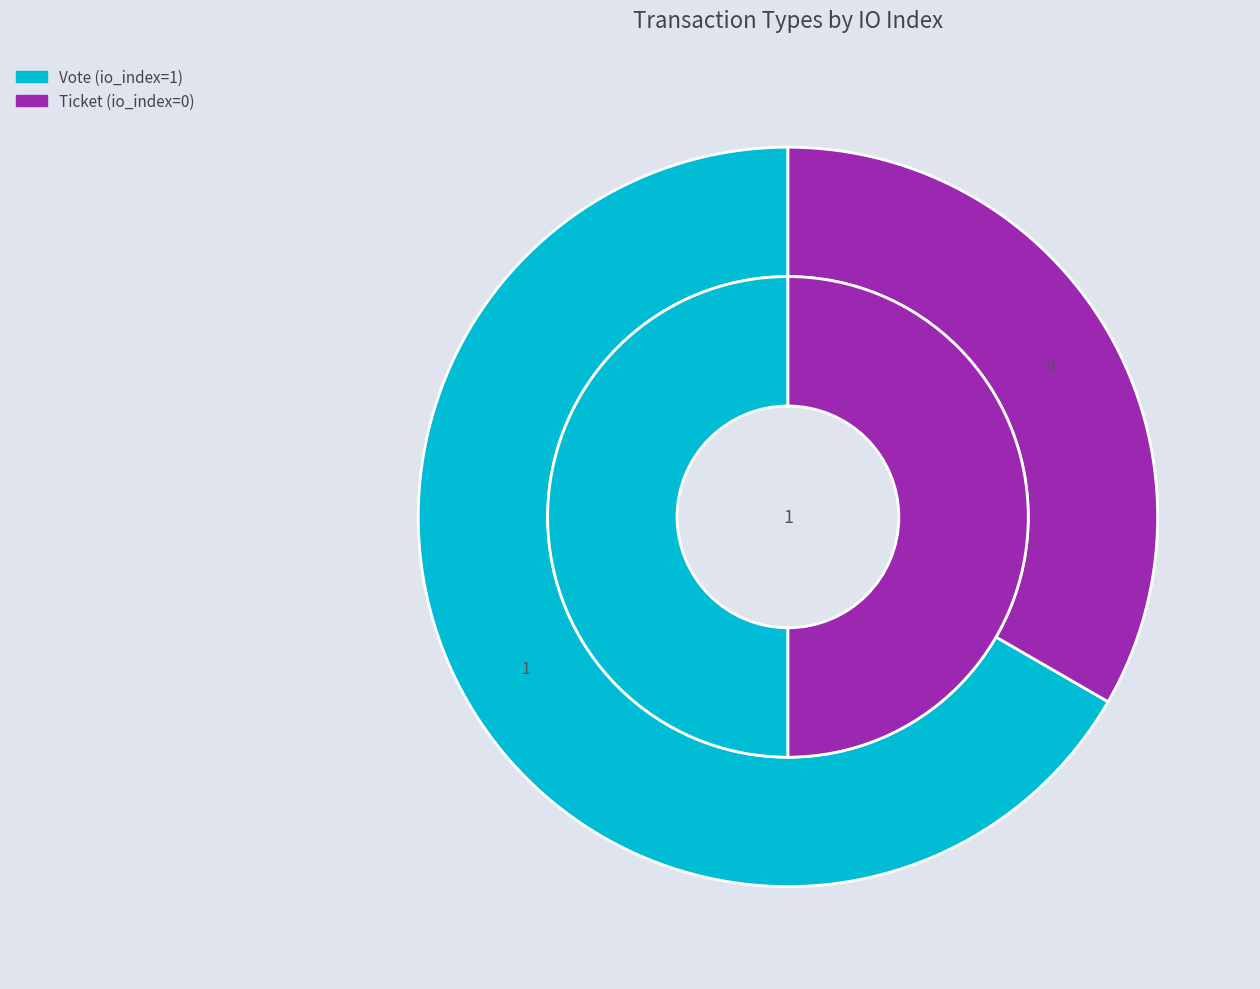

Which slice is the smallest?

Ticket